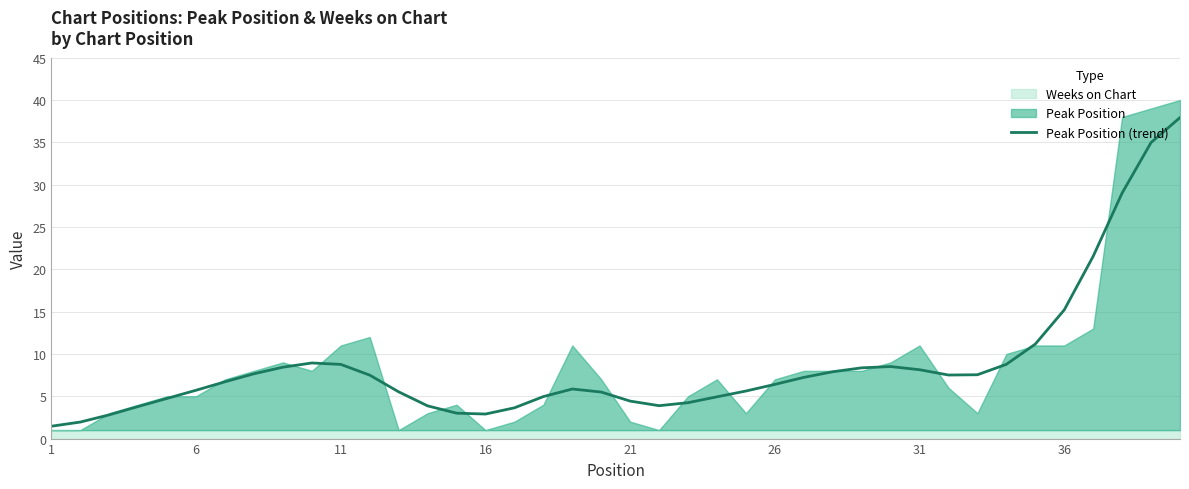

What is the value of the 35th point from the left?

11.2